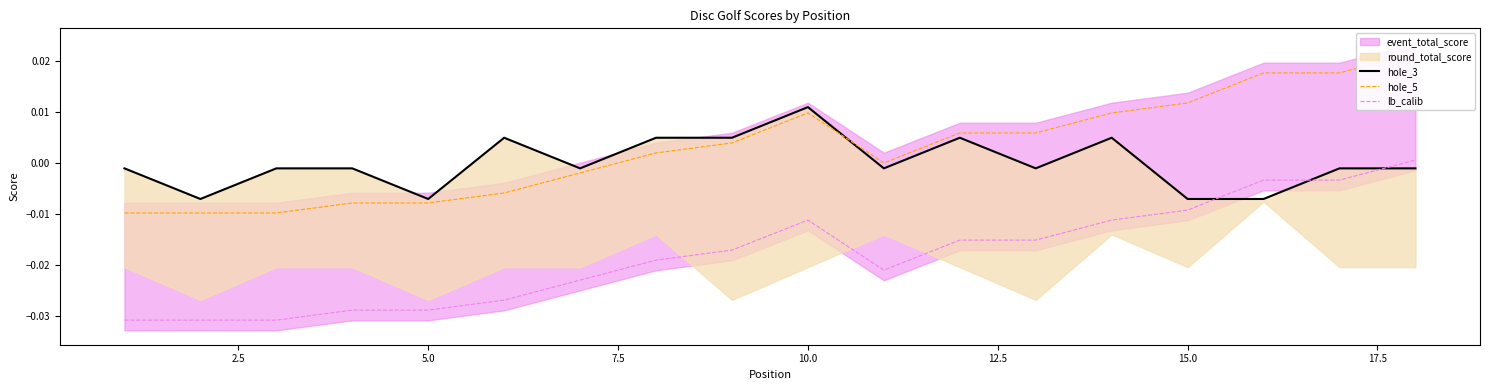

How many lines are shown in the chart?

3